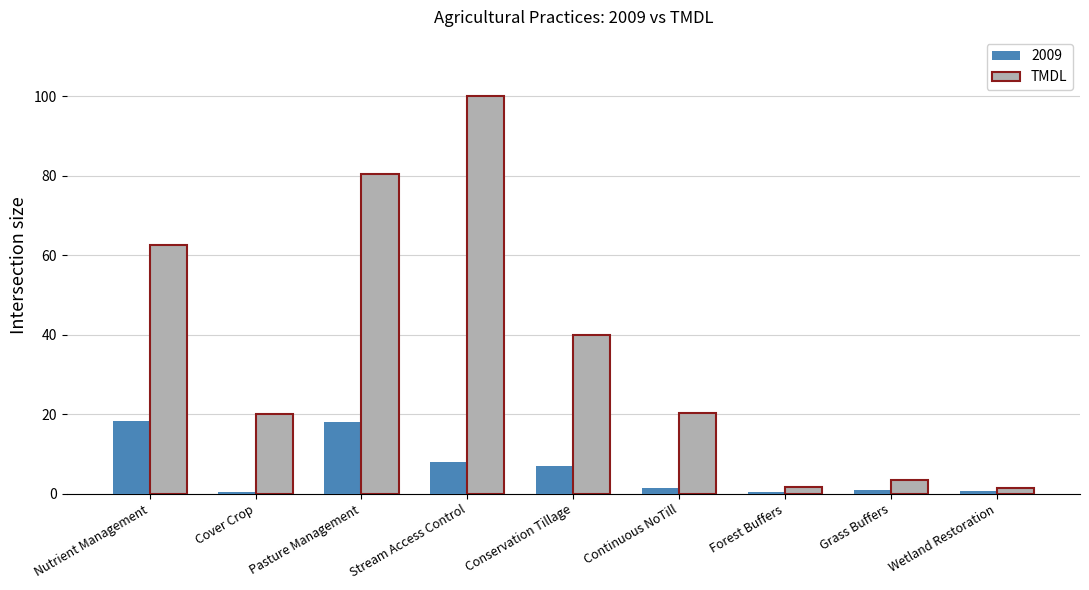

What is the label of the 7th bar from the right?

Pasture Management